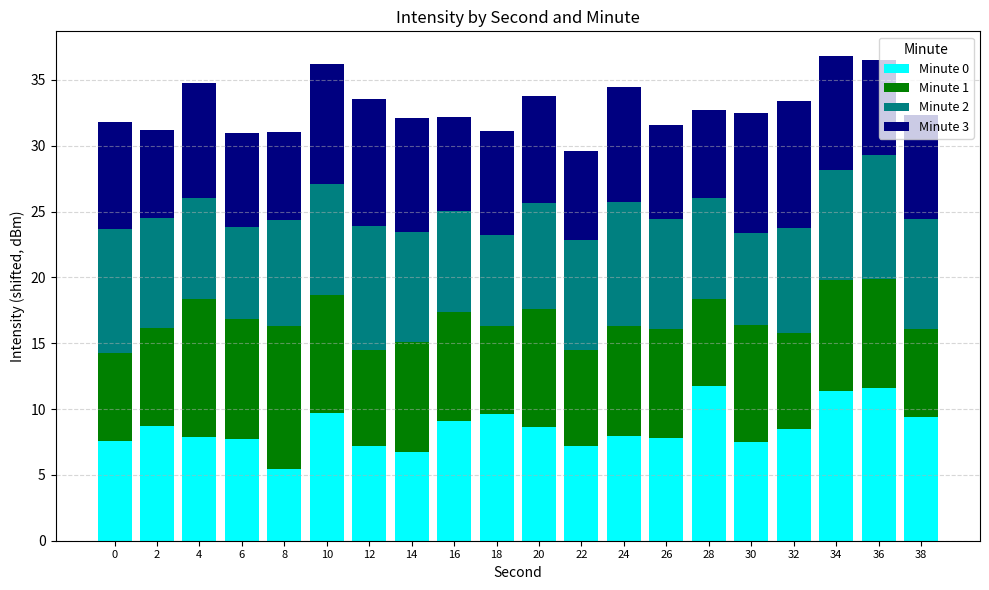

What is the difference between the second highest and second lowest values in the Minute 0 series?

4.9